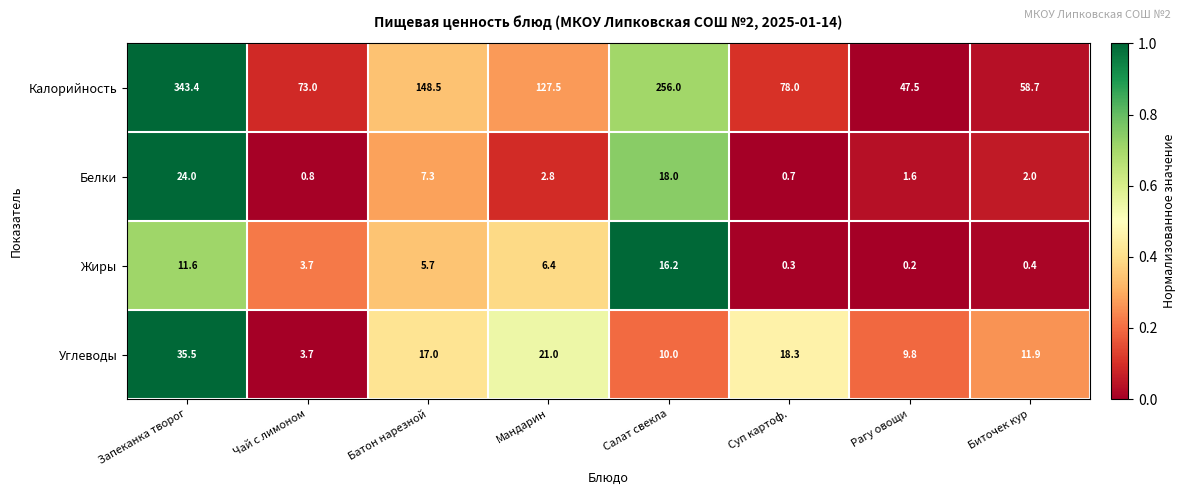

At which label does Углеводы first exceed 17?

Запеканка творог